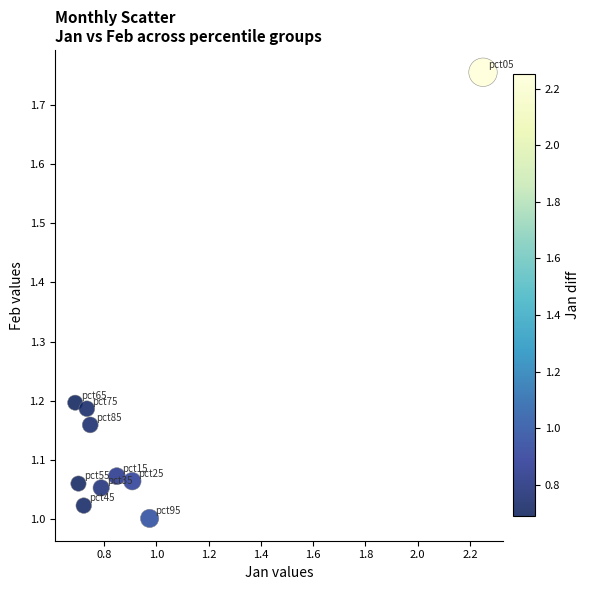

What is the range of Y values (max minus min)?

0.8